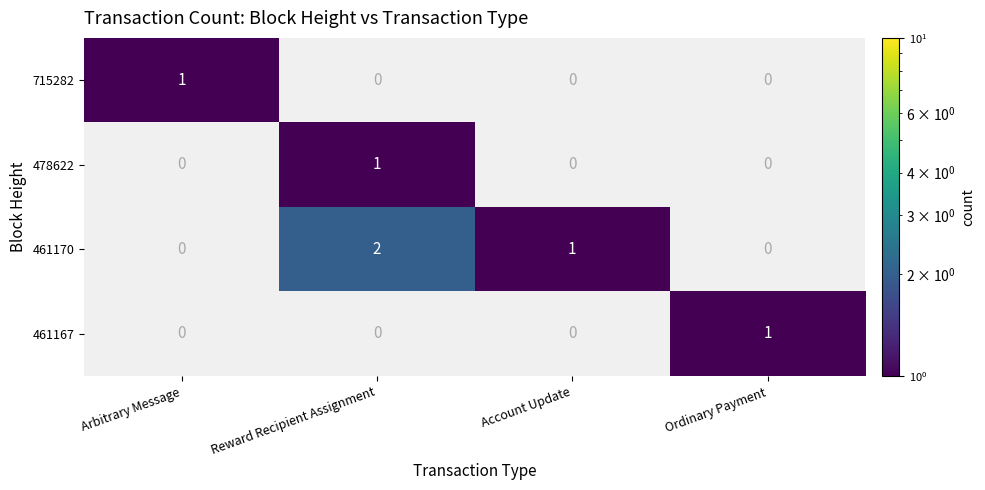

Reading left to right, list all the values displayed in this chart.

715282: Arbitrary Message=1	Reward Recipient Assignment=0	Account Update=0	Ordinary Payment=0
478622: Arbitrary Message=0	Reward Recipient Assignment=1	Account Update=0	Ordinary Payment=0
461170: Arbitrary Message=0	Reward Recipient Assignment=2	Account Update=1	Ordinary Payment=0
461167: Arbitrary Message=0	Reward Recipient Assignment=0	Account Update=0	Ordinary Payment=1